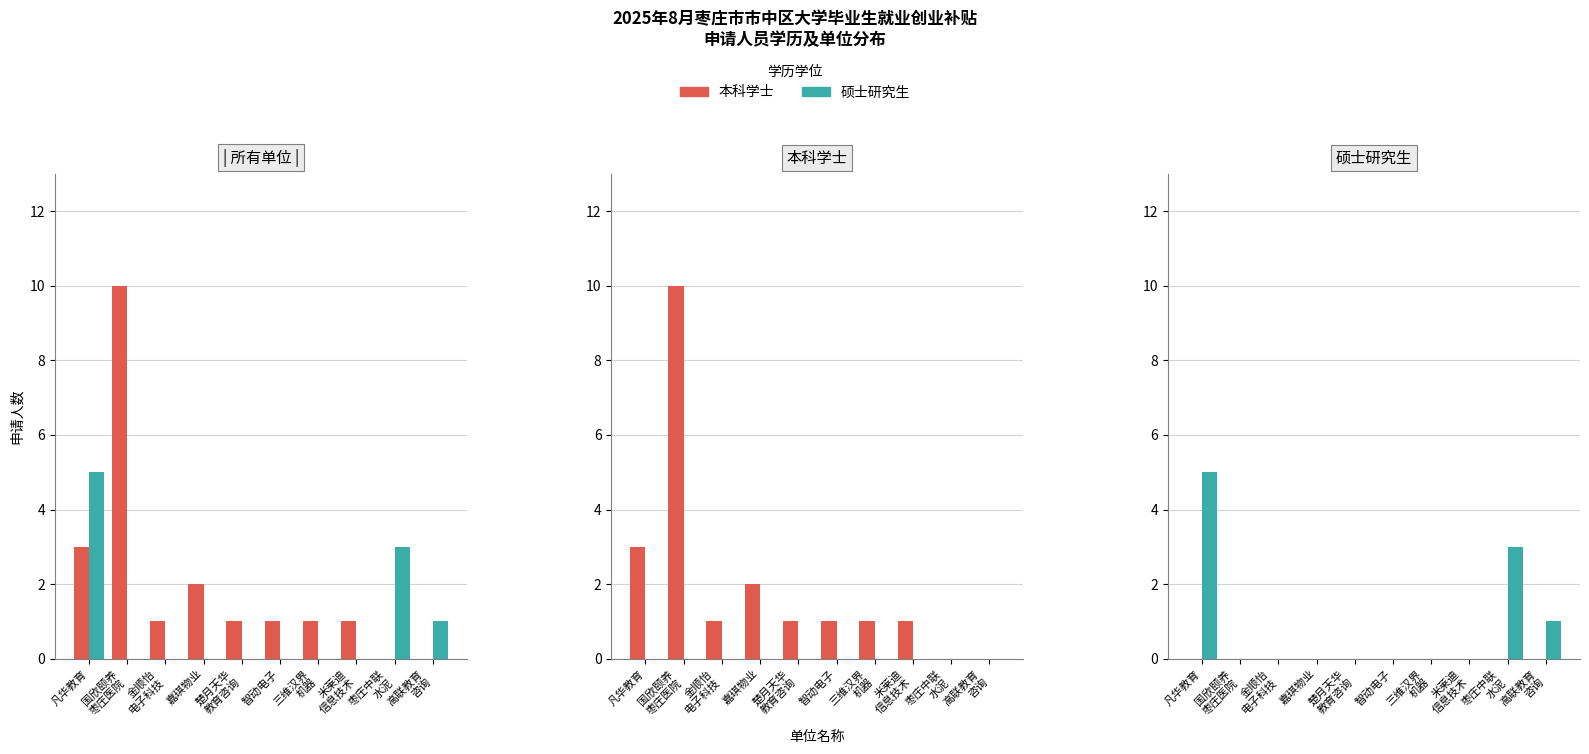

Is the value of 本科学士 at 高联教育
咨询 greater than the value of 硕士研究生 at 三维汉界
机器?

No